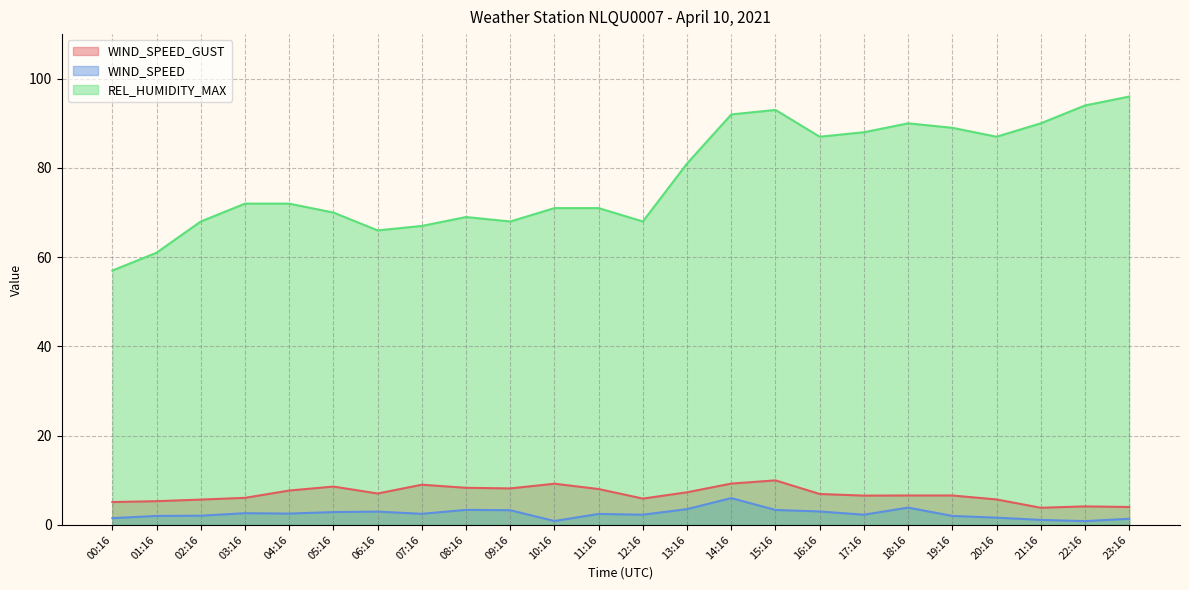

Which has a higher value, 22:16 or 15:16?

15:16